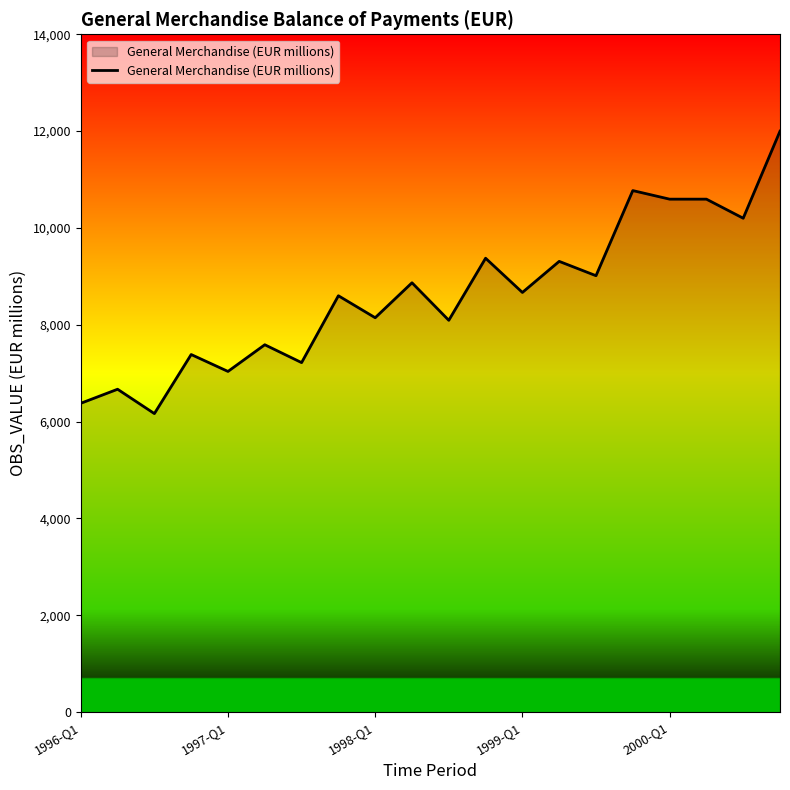

What is the average value?

8634